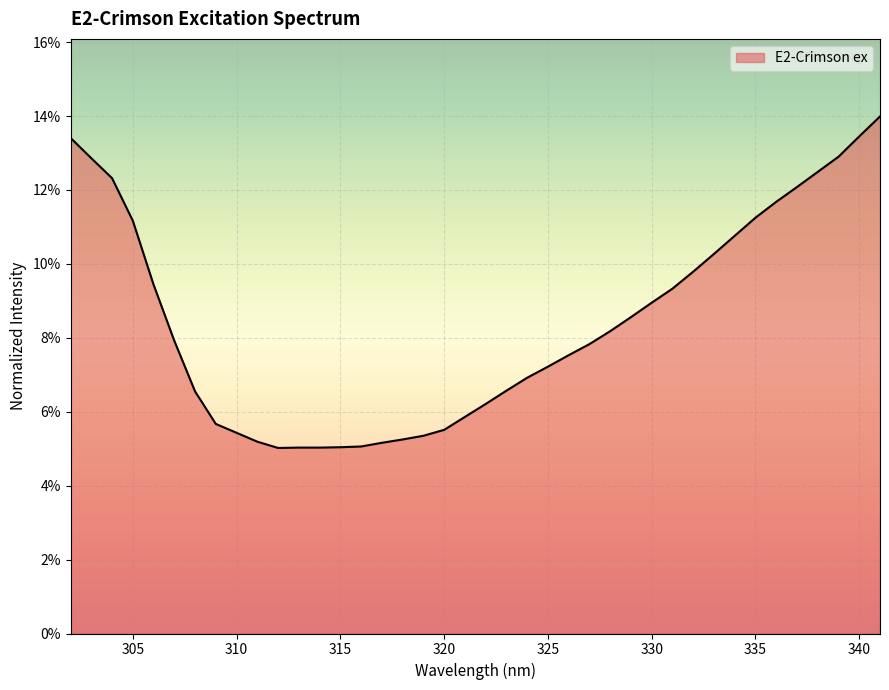

Is this an area chart (filled region under the line)?

Yes